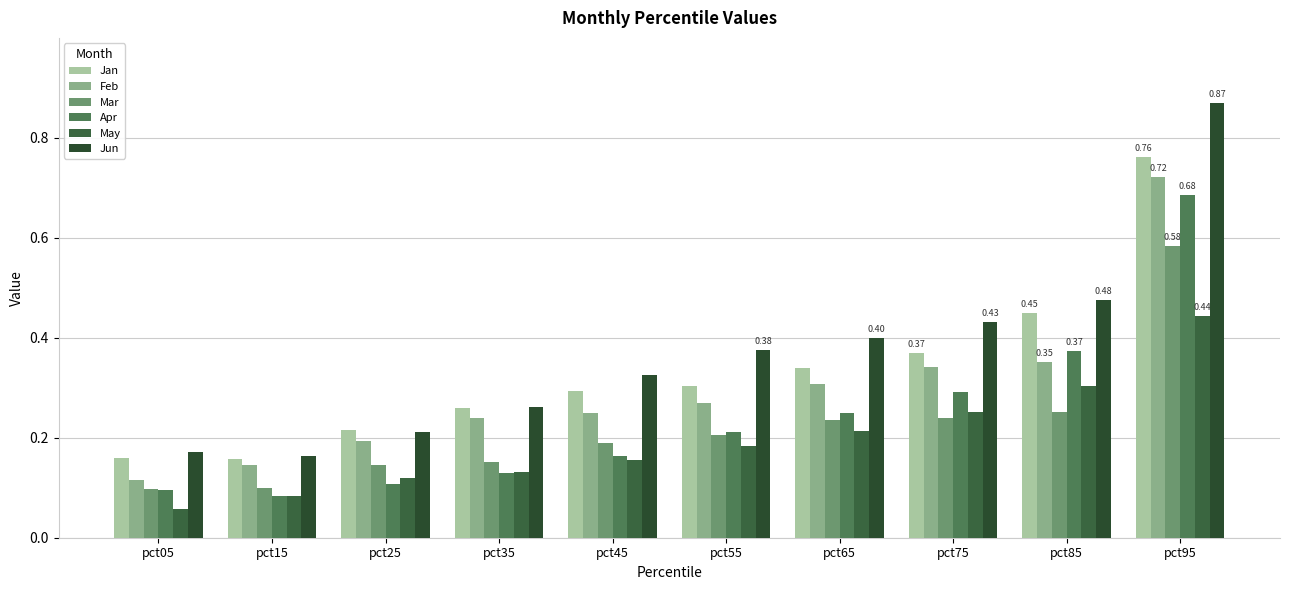

How many groups of bars are there?

10